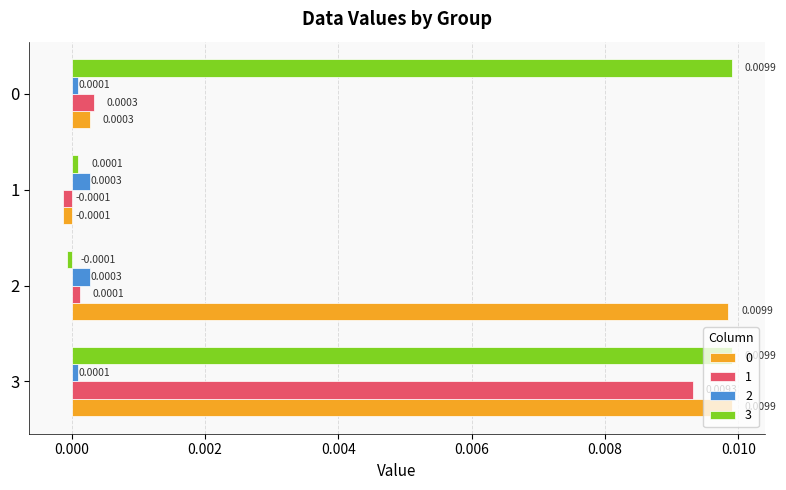

How many negative values does the 1 series have?

1